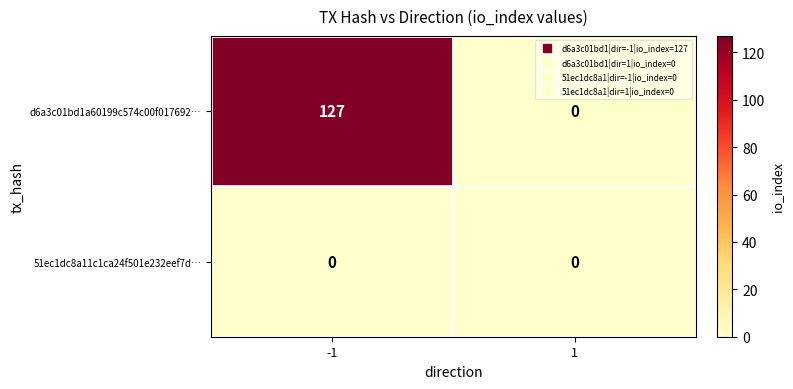

Reading left to right, transcribe all the data shown in this chart.

d6a3c01bd1a60199c574c00f017692…: 127	0
51ec1dc8a11c1ca24f501e232eef7d…: 0	0